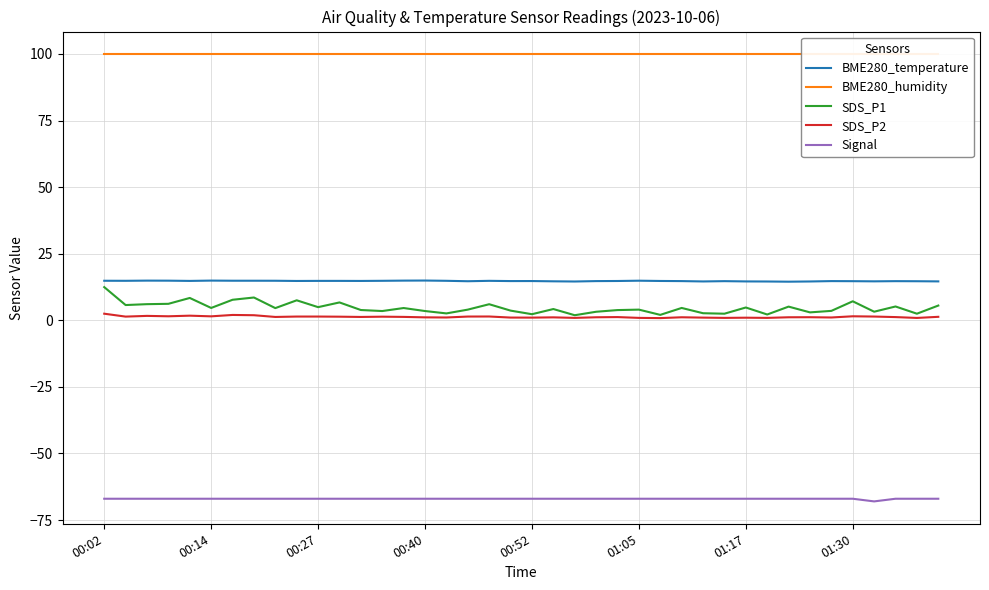

True or false: SDS_P2 has a value of 0.9 at 01:05.

True